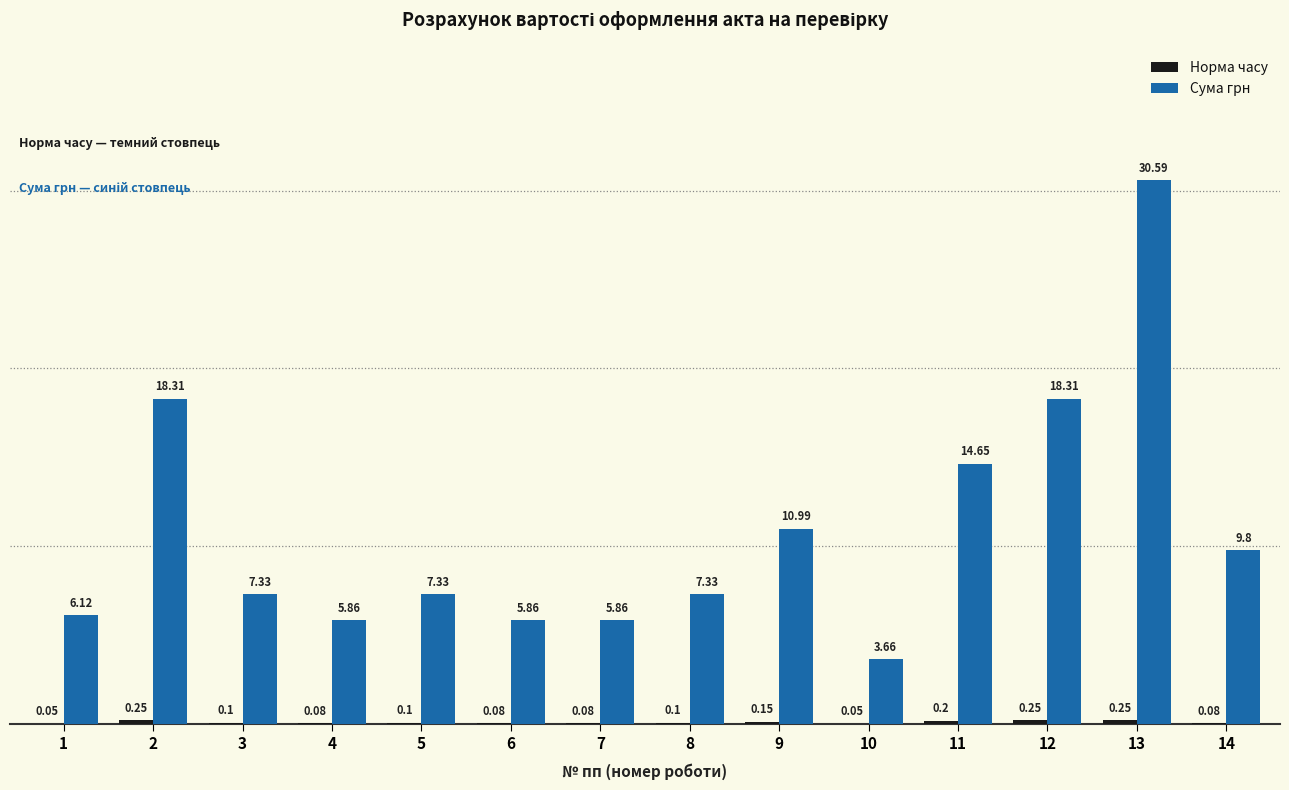

What is the sum of all Сума грн values?

152.0